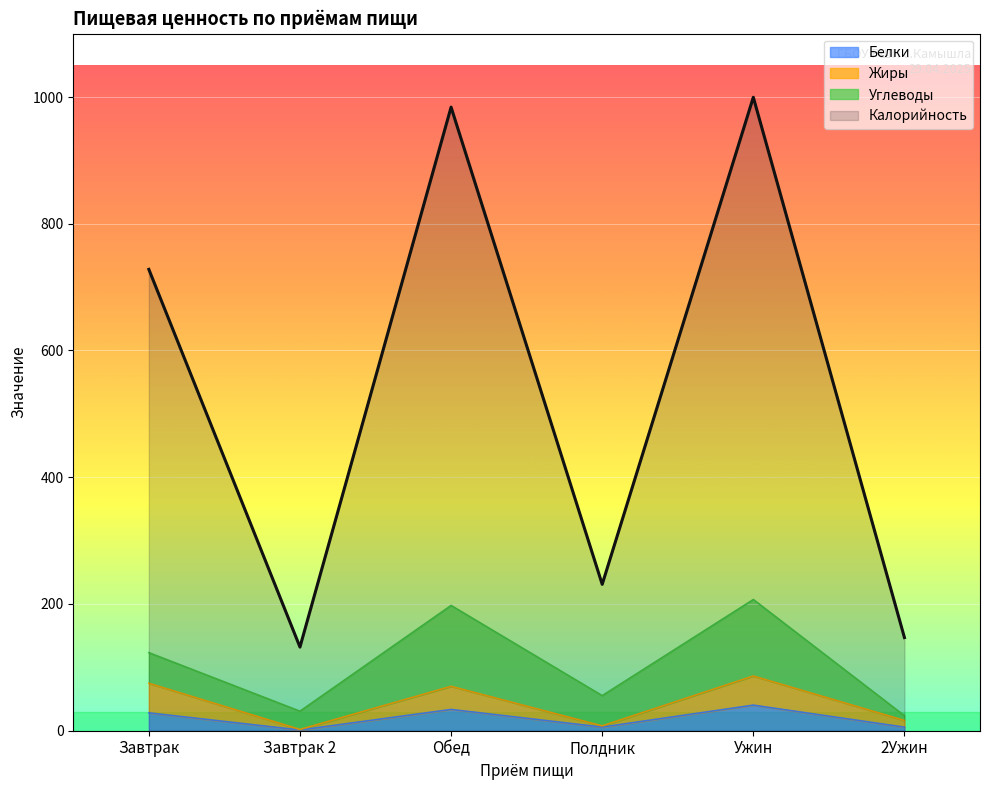

What is the approximate value of Калорийность at Завтрак?

728.0